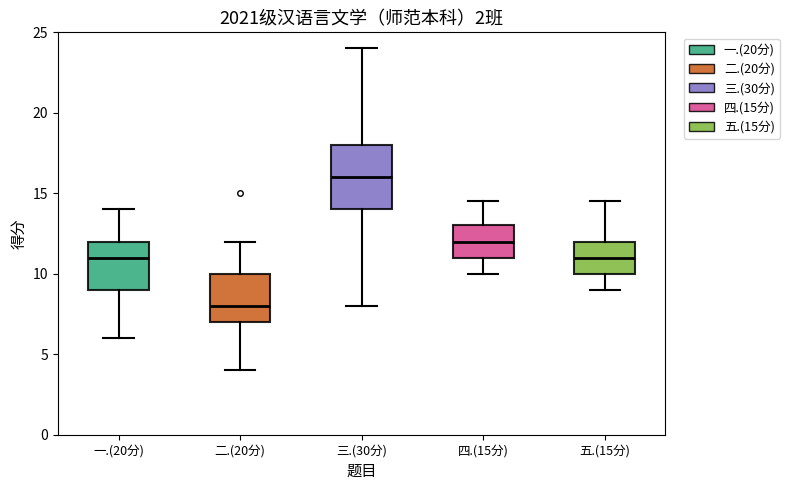

Reading left to right, transcribe this box plot: for each box, give where its median line is, the range the box spans, and where its two whiskers end, as read against the y-axis. The values are not printed on the chart, so give them approximately, as read against the axis.

一.(20分): median 11.0, box 9.0 to 12.0, whiskers 6.0 to 14.0
二.(20分): median 8.0, box 7.0 to 10.0, whiskers 4.0 to 12.0
三.(30分): median 16.0, box 14.0 to 18.0, whiskers 8.0 to 24.0
四.(15分): median 12.0, box 11.0 to 13.0, whiskers 10.0 to 14.5
五.(15分): median 11.0, box 10.0 to 12.0, whiskers 9.0 to 14.5